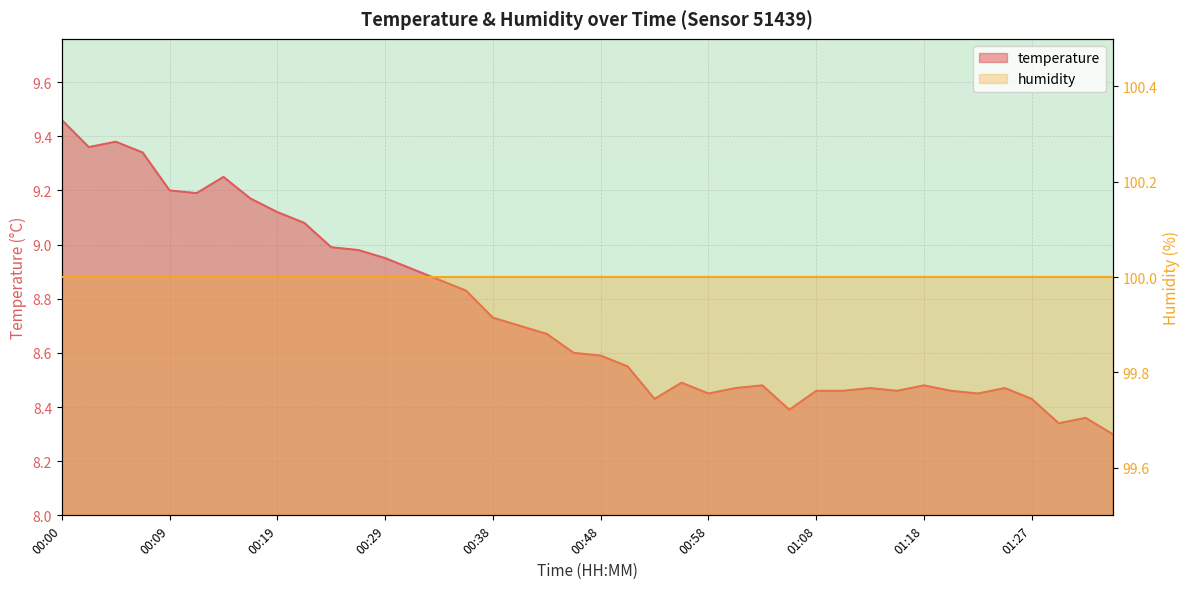

True or false: there are more than 0 points higher than both neighbors.

True